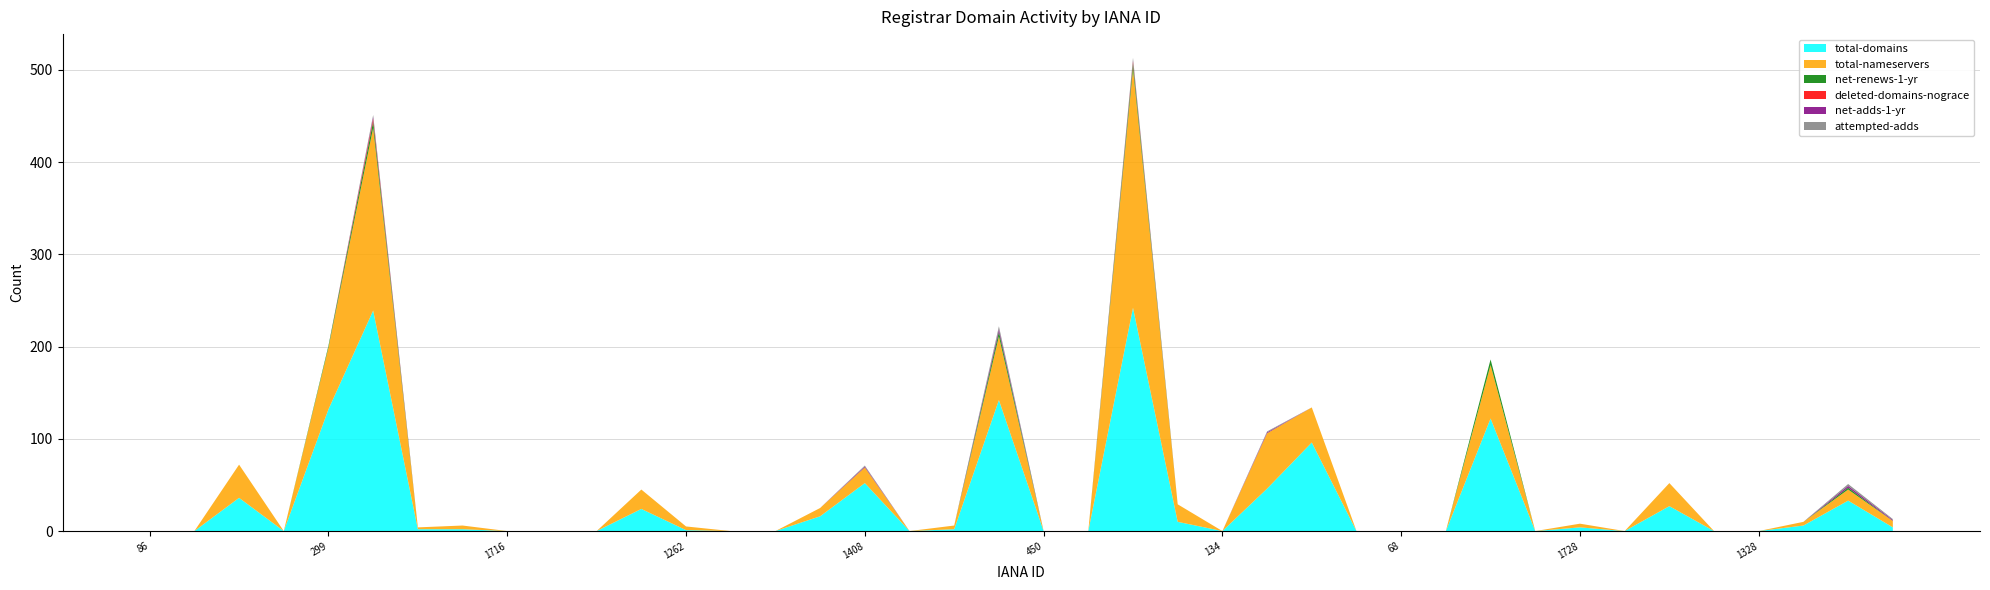

Reading left to right, list all the values displayed in this chart.

total-domains: 0	0	36	0	132	239	2	2	0	0	0	24	1	0	0	16	52	0	2	142	0	0	242	10	0	46	96	0	0	0	122	0	4	0	27	0	0	6	33	4
total-nameservers: 0	0	36	0	67	198	2	4	0	0	0	21	4	0	0	9	17	0	4	69	0	0	259	19	0	60	38	0	0	0	58	0	4	0	25	0	0	4	12	7
net-renews-1-yr: 0	0	0	0	2	7	0	0	0	0	0	0	0	0	0	0	0	0	0	5	0	0	6	0	0	0	0	0	0	0	6	0	0	0	0	0	0	0	2	0
deleted-domains-nograce: 0	0	0	0	0	3	0	0	0	0	0	0	0	0	0	0	0	0	0	0	0	0	2	0	0	0	0	0	0	0	0	0	0	0	0	0	0	0	0	0
net-adds-1-yr: 0	0	0	0	0	2	0	0	0	0	0	0	0	0	0	0	1	0	0	3	0	0	1	0	0	1	0	0	0	0	0	0	0	0	0	0	0	0	2	1
attempted-adds: 0	0	0	0	0	2	0	0	0	0	0	0	0	0	0	0	1	0	0	3	0	0	3	0	0	1	0	0	0	0	0	0	0	0	0	0	0	0	2	1